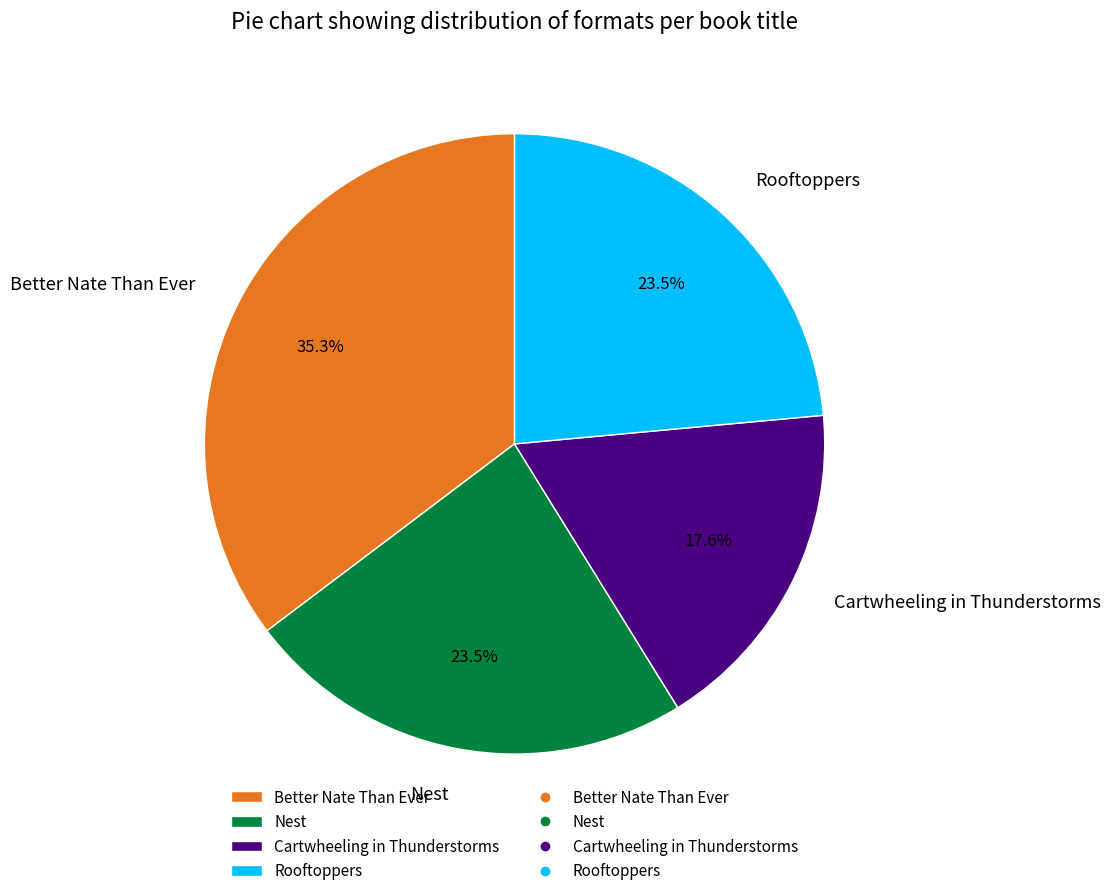

How much of the chart is everything except Better Nate Than Ever?

64.7%